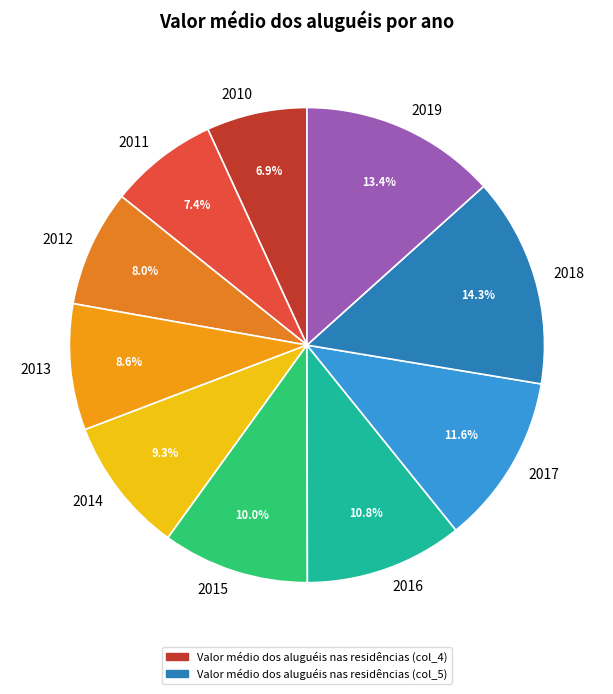

Which category has the smallest portion of the pie?

2010